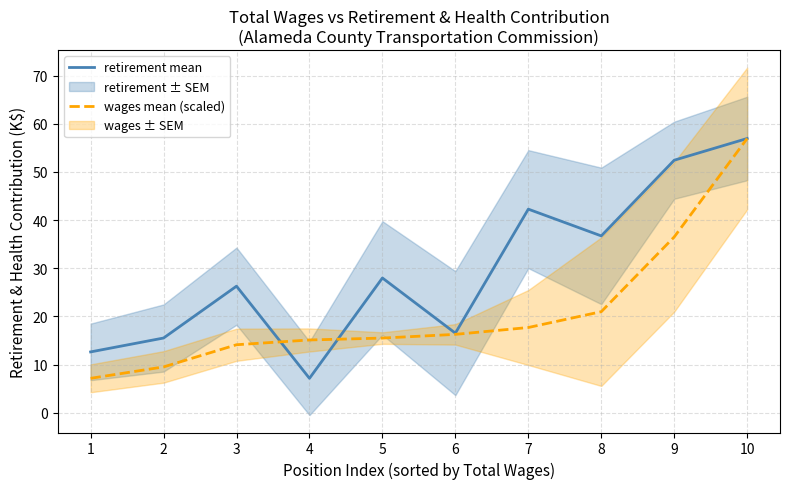

True or false: wages mean (scaled) has more than 0 interior local peaks.

False